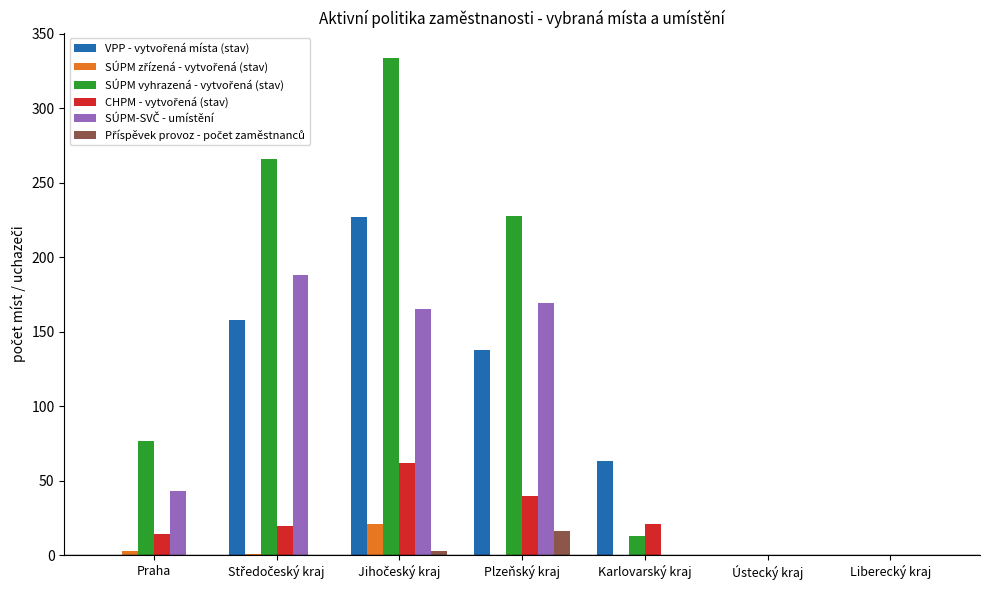

What is the maximum value shown in the chart?

334